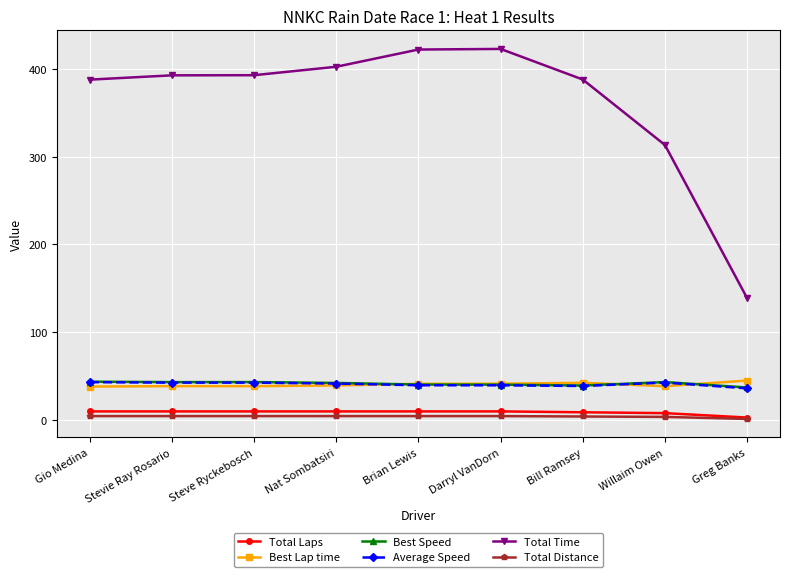

True or false: Total Distance and Best Lap time cross at least once.

False